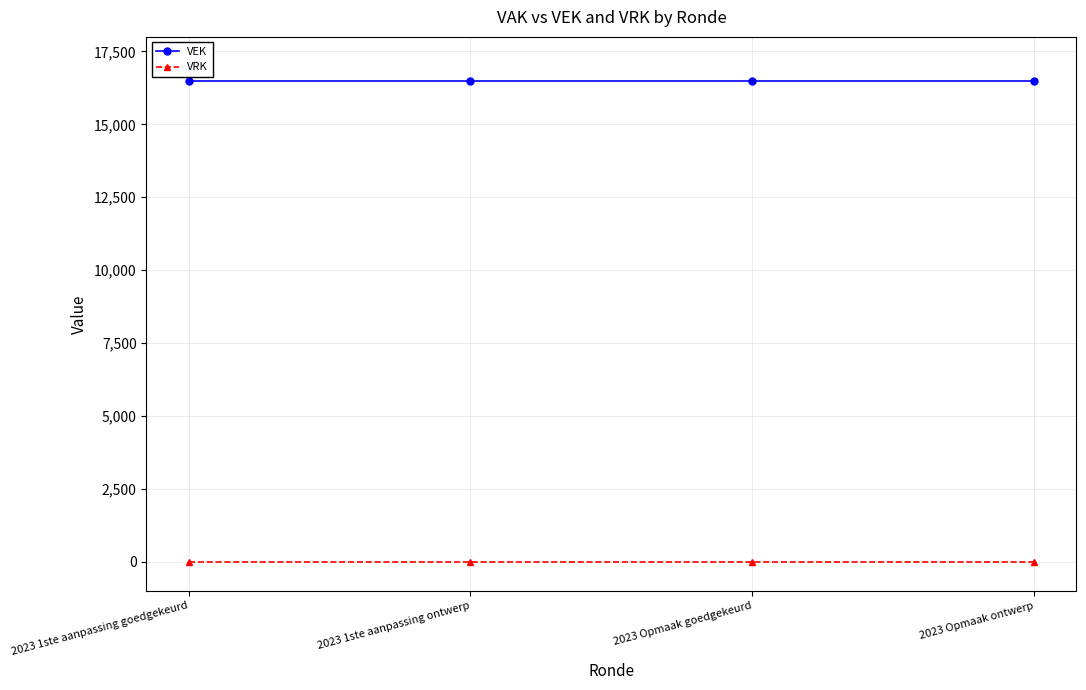

True or false: VEK and VRK intersect in this chart.

False